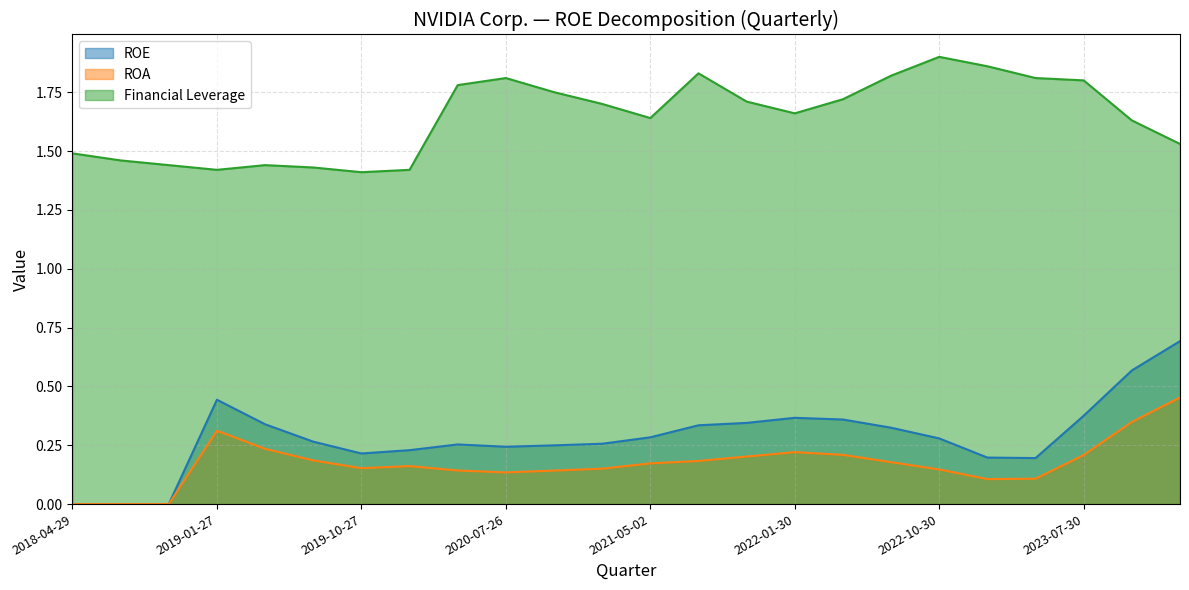

What is the sum of the ROA values at 2019-07-28 and 2019-04-28?

0.4